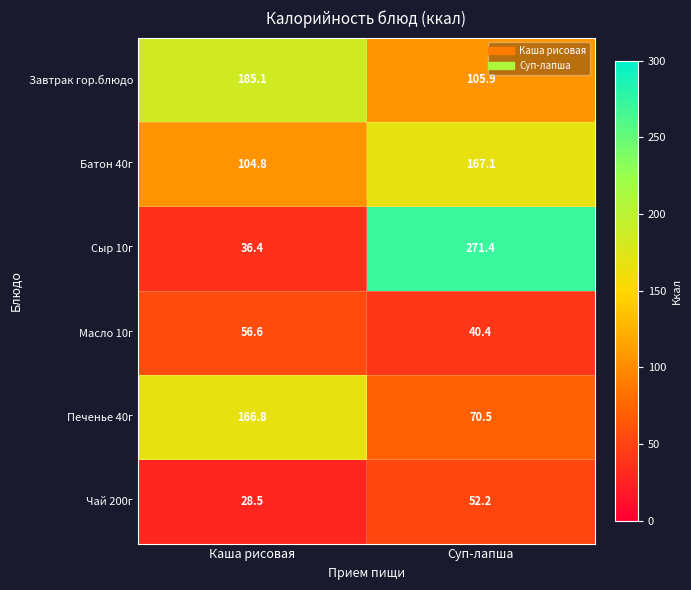

Where is Масло 10г nearest to the value 48?

Суп-лапша